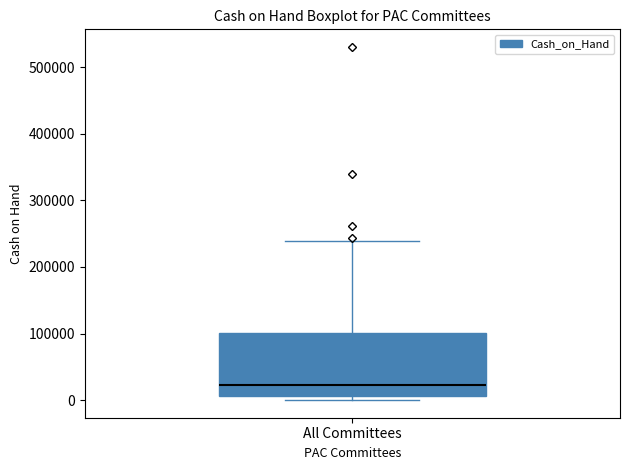

Read this box plot against the y-axis: the position of the median line, the range covered by the box, and the ends of both whiskers. The values are not printed on the chart, so give them approximately, as read against the axis.

median 20000, box 10000 to 100000, whiskers 0 to 240000